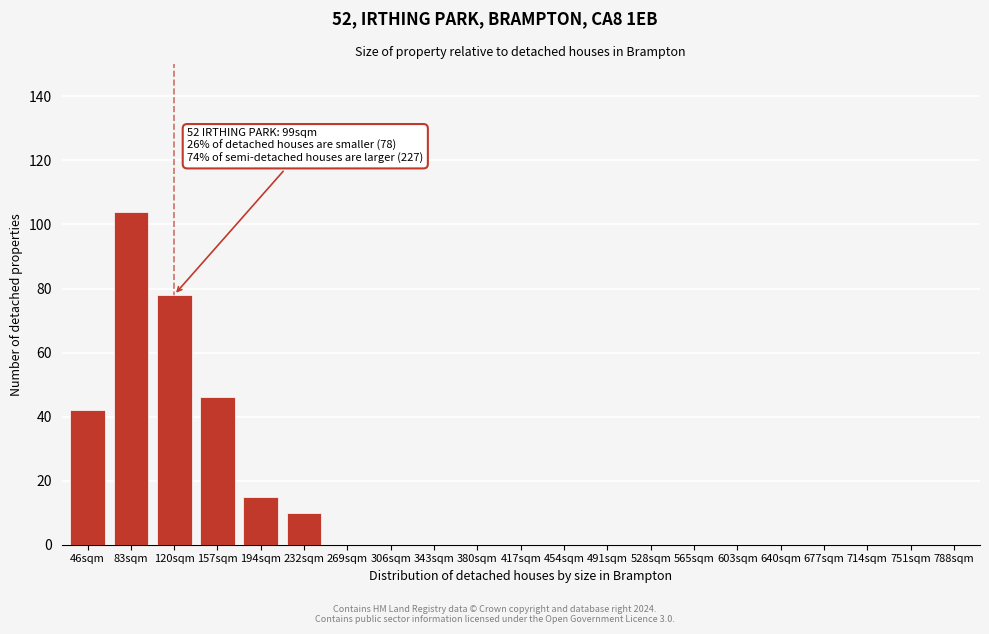

Reading left to right, transcribe all the data shown in this chart.

46sqm=42	83sqm=104	120sqm=78	157sqm=46	194sqm=15	232sqm=10	269sqm=0	306sqm=0	343sqm=0	380sqm=0	417sqm=0	454sqm=0	491sqm=0	528sqm=0	565sqm=0	603sqm=0	640sqm=0	677sqm=0	714sqm=0	751sqm=0	788sqm=0